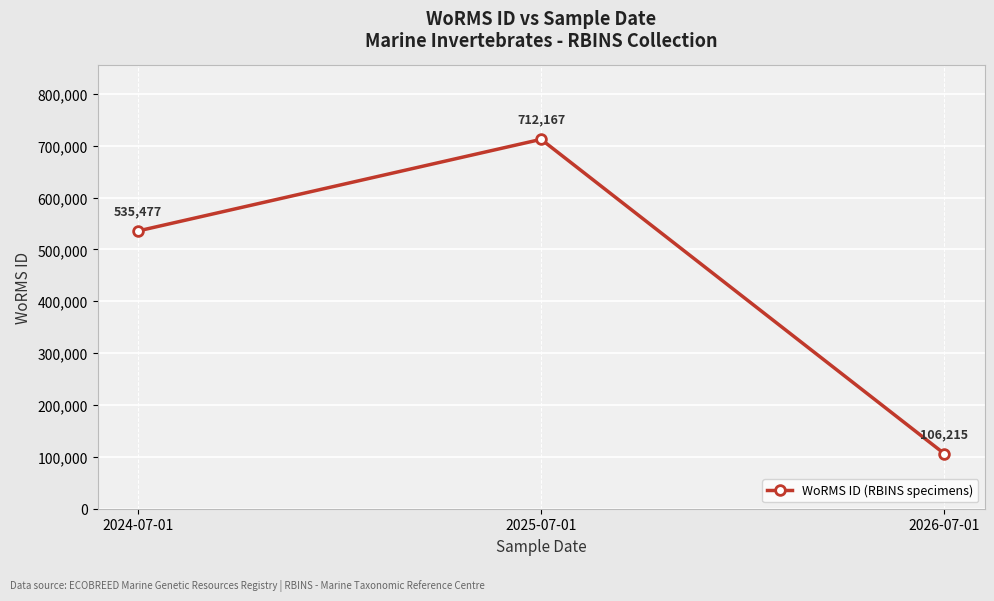

Which category has the lowest value across all series?

2026-07-01